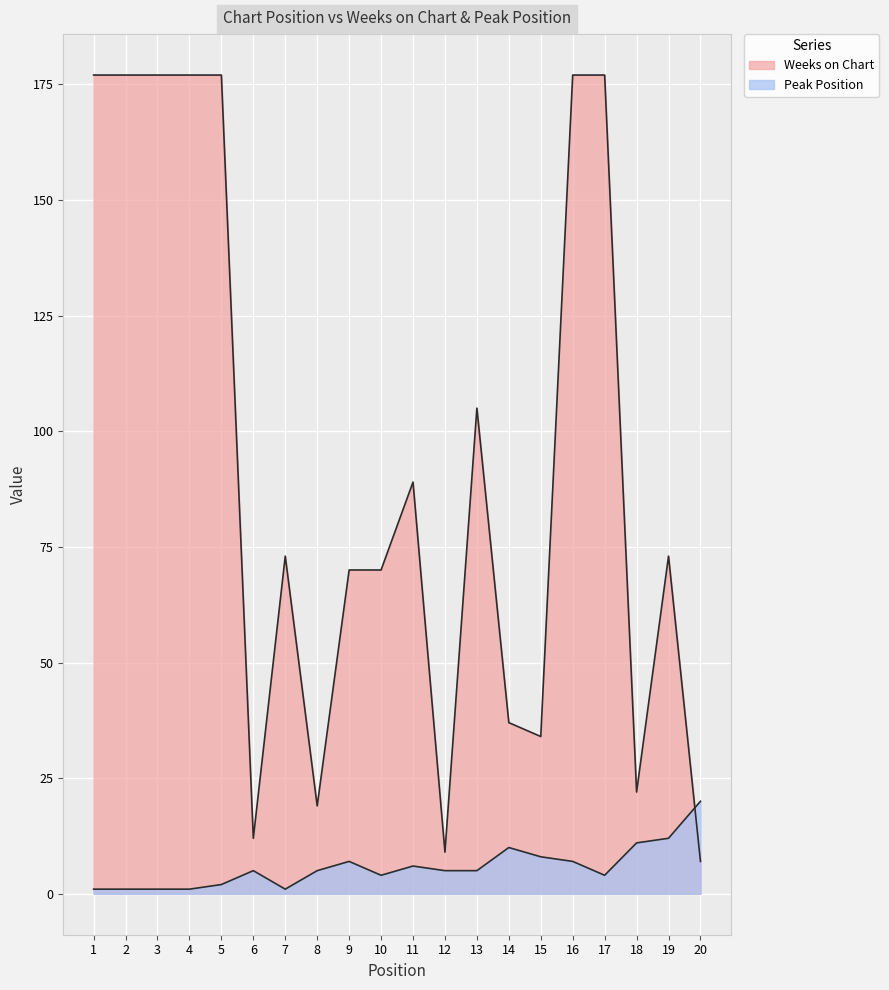

What is the approximate value of Weeks on Chart at 12?

9